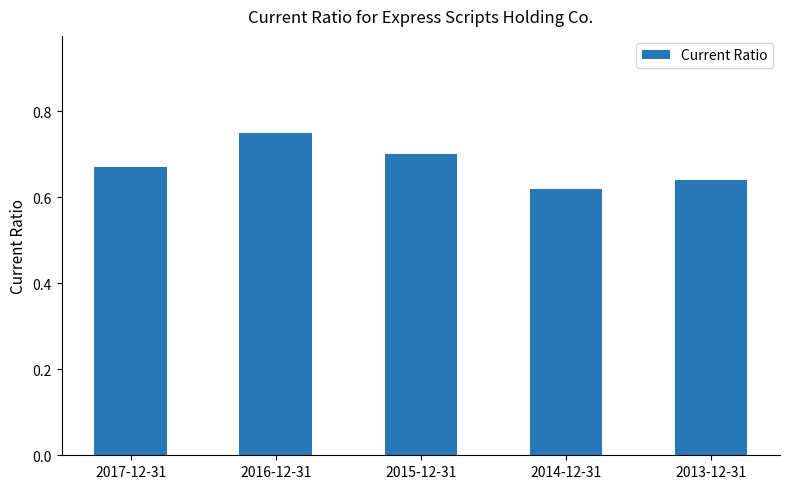

How many categories are shown in the chart?

5